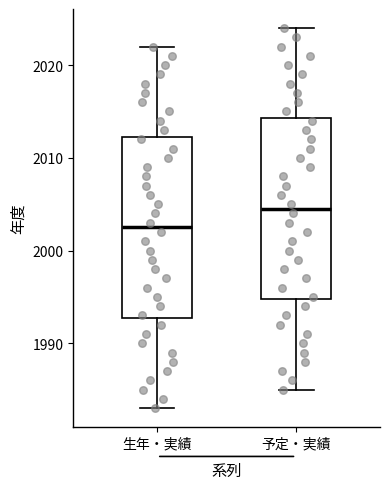

Reading left to right, transcribe this box plot: for each box, give where its median line is, the range the box spans, and where its two whiskers end, as read against the y-axis. The values are not printed on the chart, so give them approximately, as read against the axis.

生年・実績: median 2003, box 1993 to 2012, whiskers 1983 to 2022
予定・実績: median 2005, box 1995 to 2014, whiskers 1985 to 2024